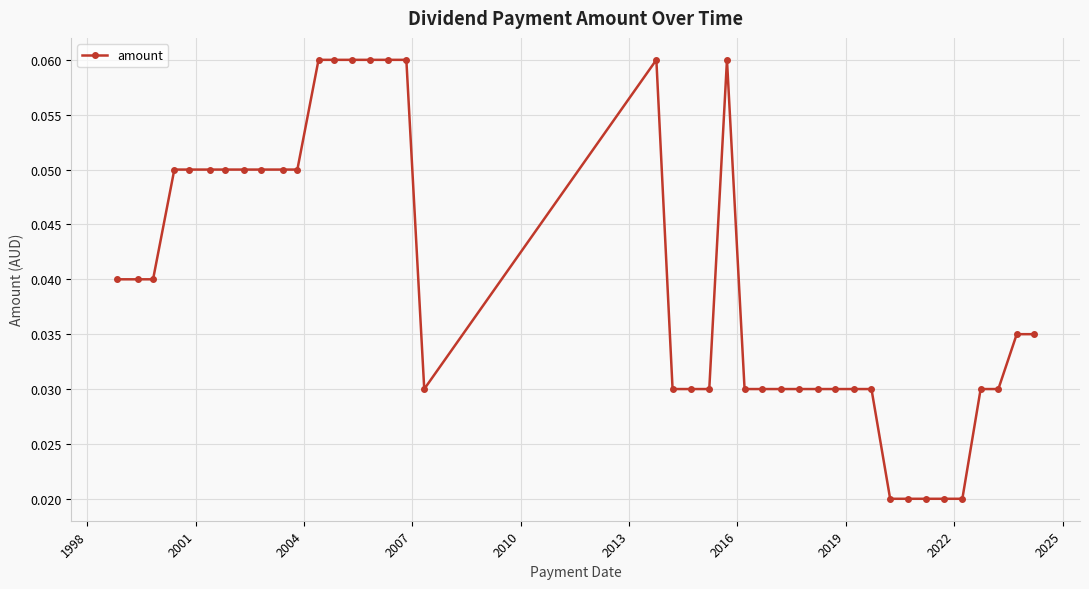

True or false: there are more than 1 points higher than both neighbors.

True